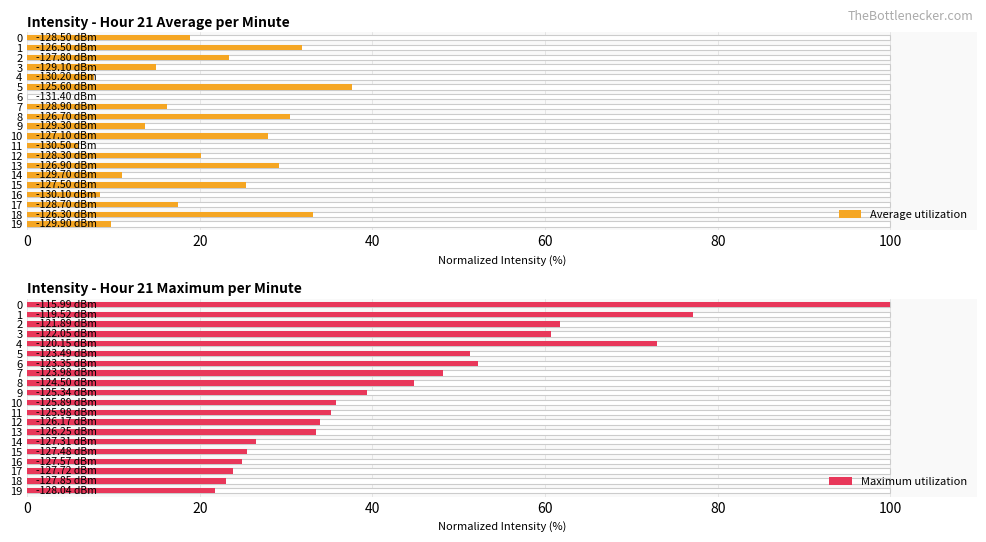

What is the sum of all Average utilization values?

382.9